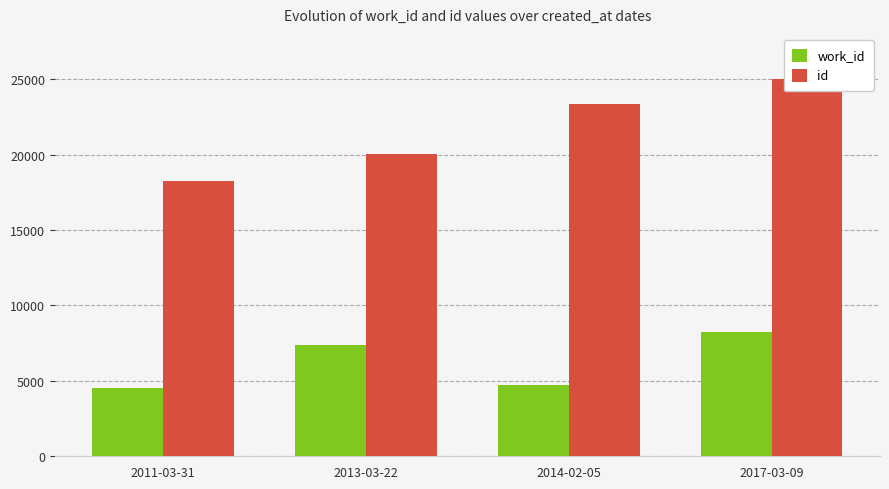

What is the value of the work_id bar at the 4th from the left?

8209